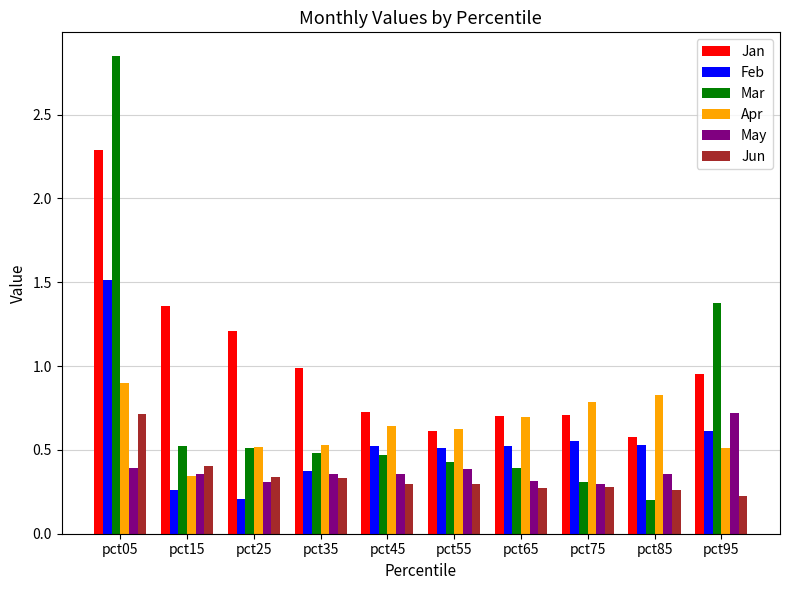

What is the approximate value of Apr at pct95?

0.5